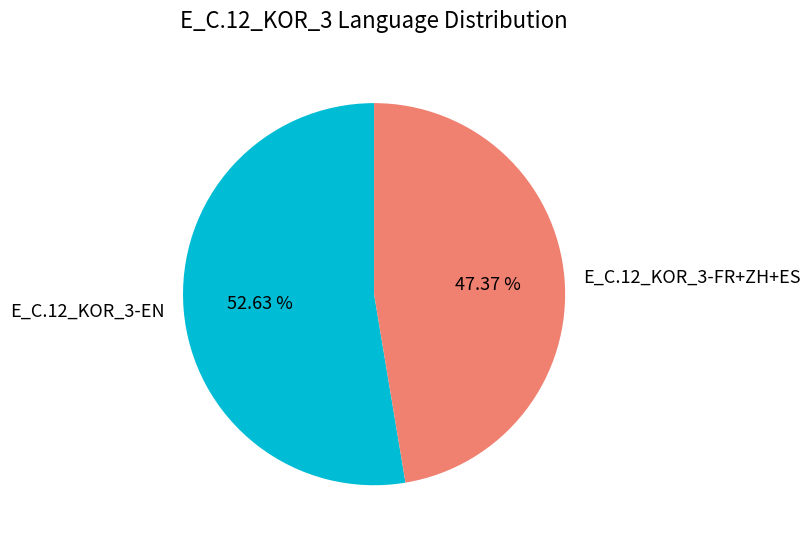

Do E_C.12_KOR_3-EN and E_C.12_KOR_3-FR+ZH+ES together represent more than half of the pie?

Yes